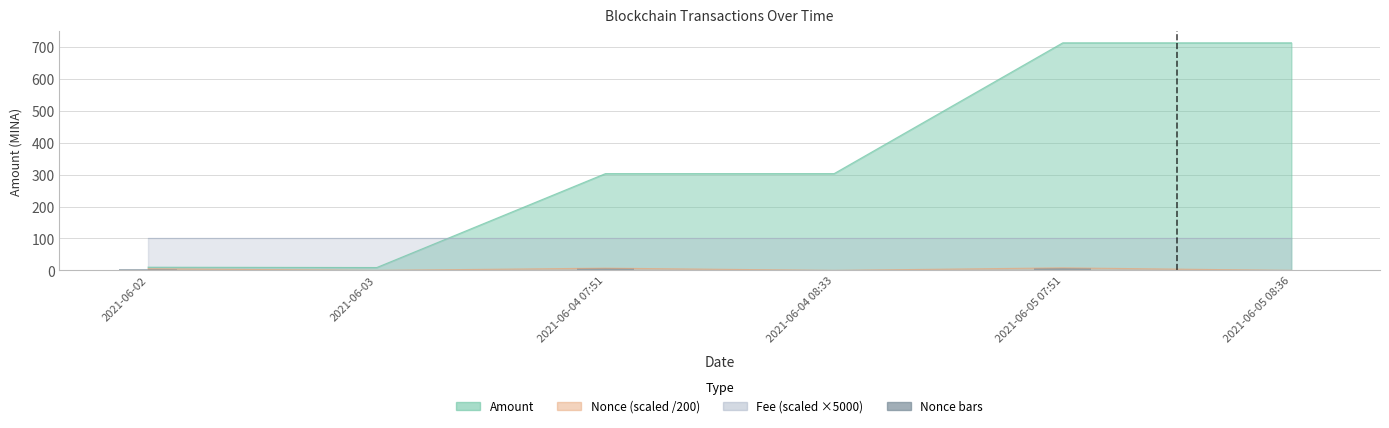

How many data points are less than 5?

3